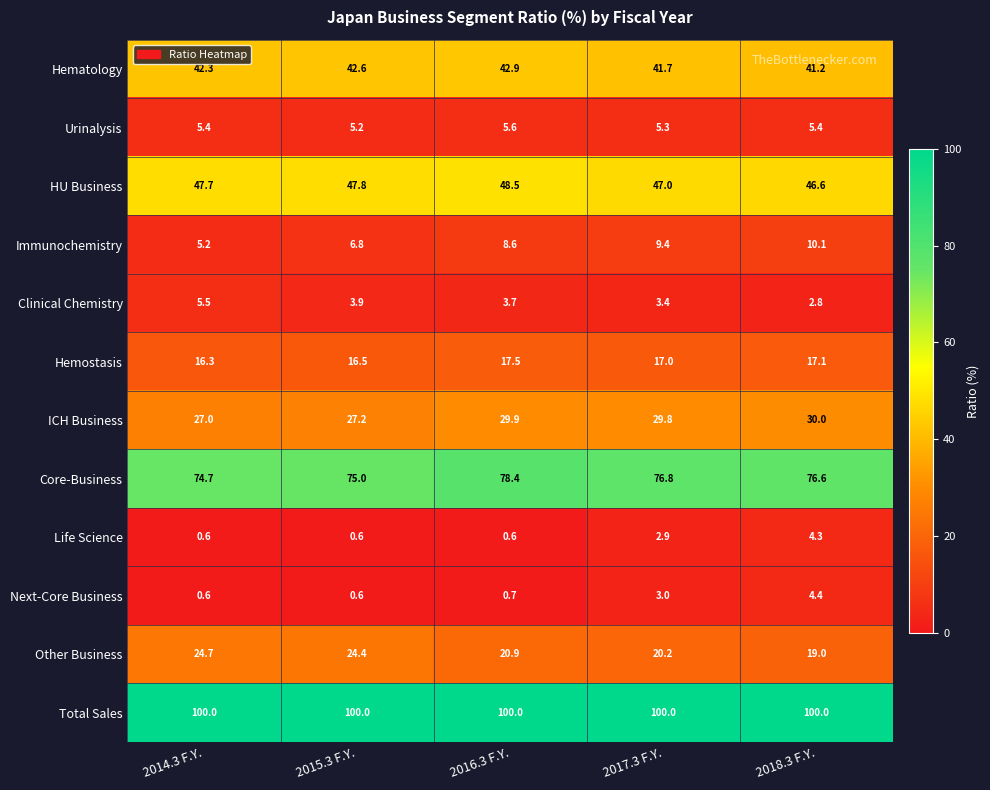

What is the spread (max minus min) of values at 2014.3 F.Y.?

99.4